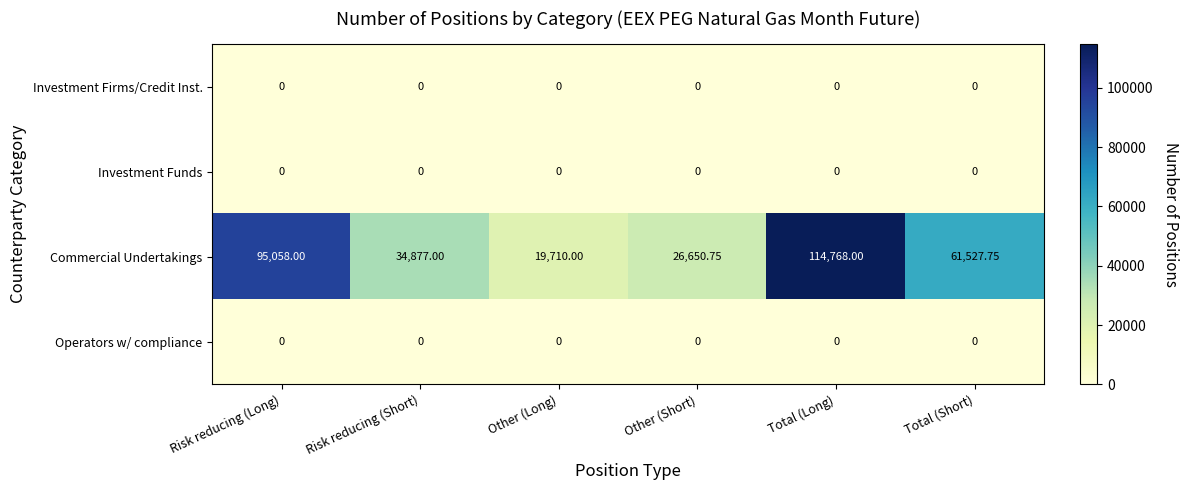

Between Risk reducing (Short) and Other (Long), which series saw the biggest shift?

Commercial Undertakings